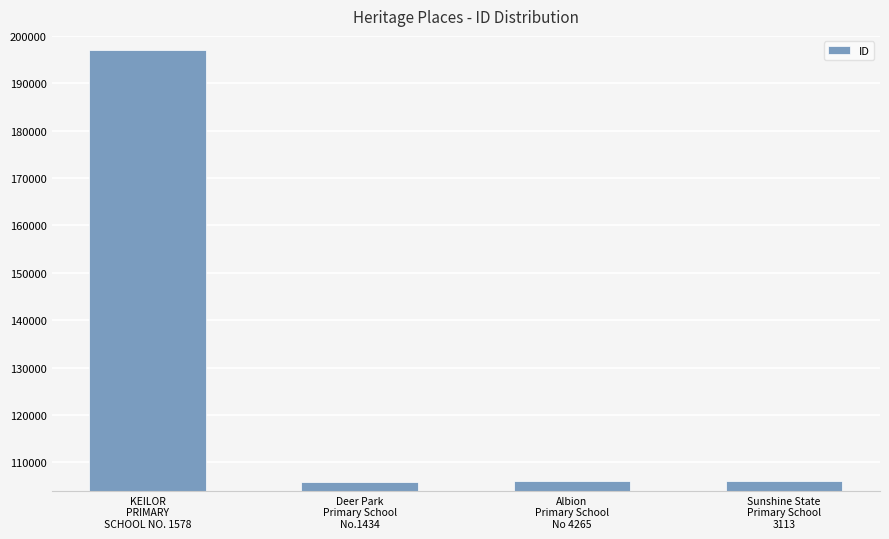

How many values are below 106132?

2